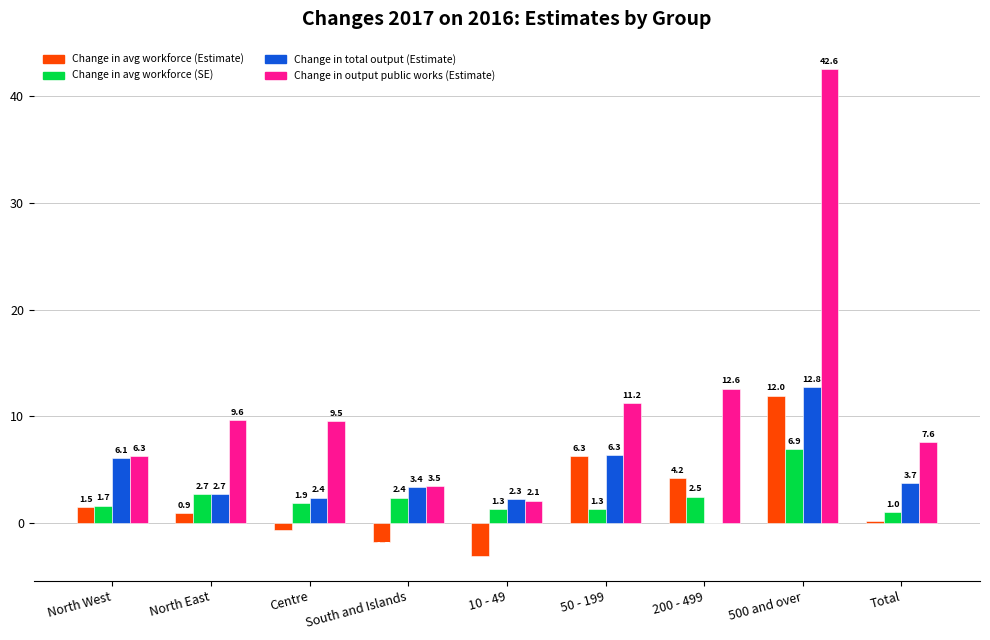

Is it true that Change in avg workforce (SE) equals 2.5 at 200 - 499?

True